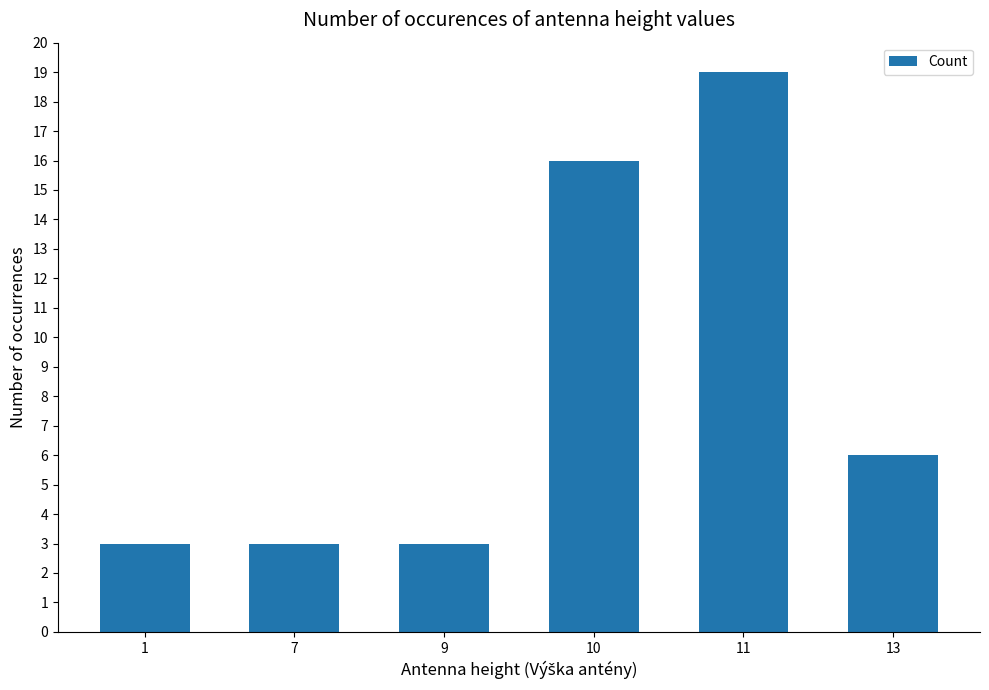

Does the chart contain stacked bars?

No